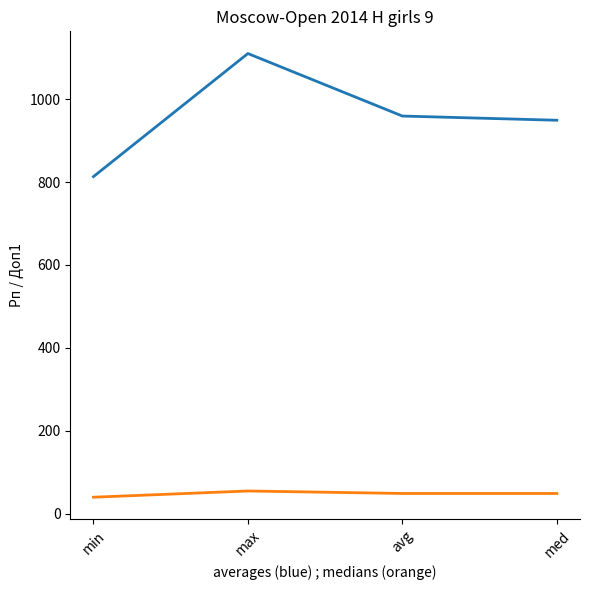

Does the chart have visible grid lines?

No